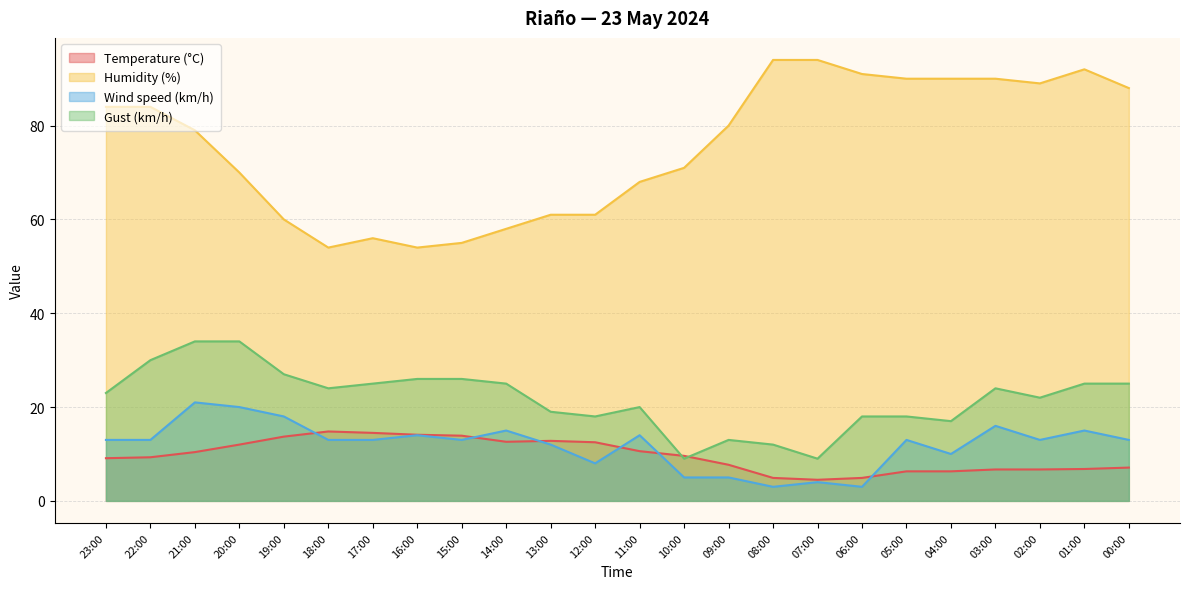

What is the greatest value displayed?

94.0